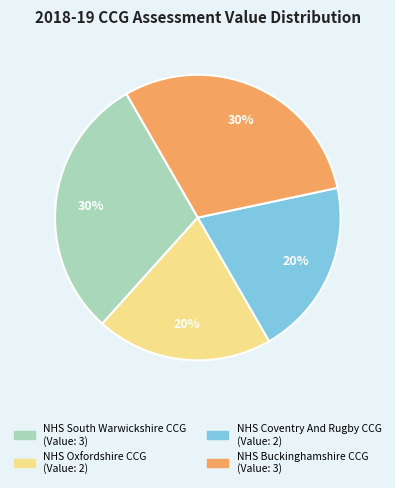

Is there a majority slice in this chart?

No